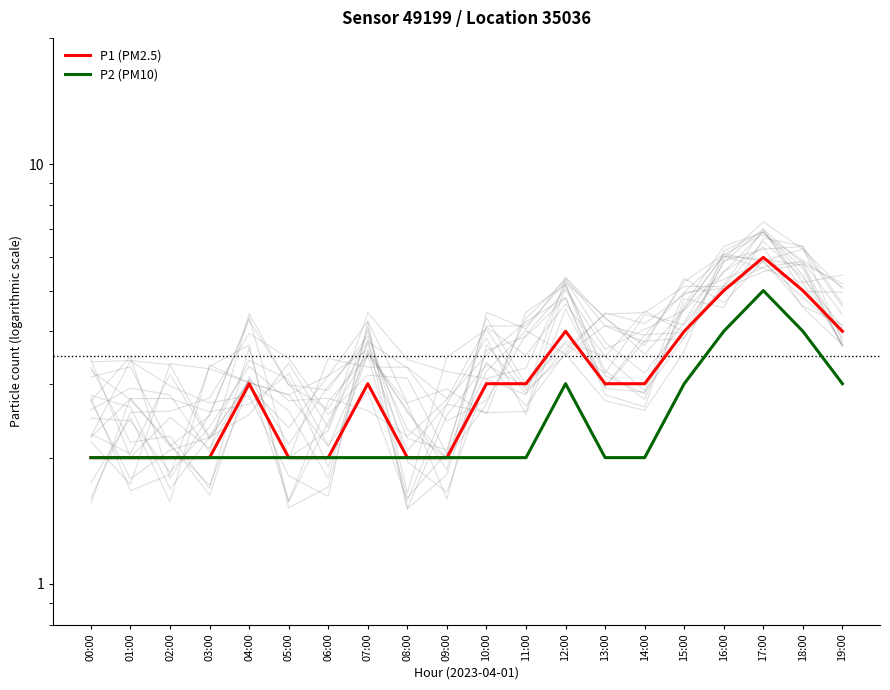

Reading left to right, list all the values displayed in this chart.

P1 (PM2.5): 2	2	2	2	3	2	2	3	2	2	3	3	4	3	3	4	5	6	5	4
P2 (PM10): 2	2	2	2	2	2	2	2	2	2	2	2	3	2	2	3	4	5	4	3